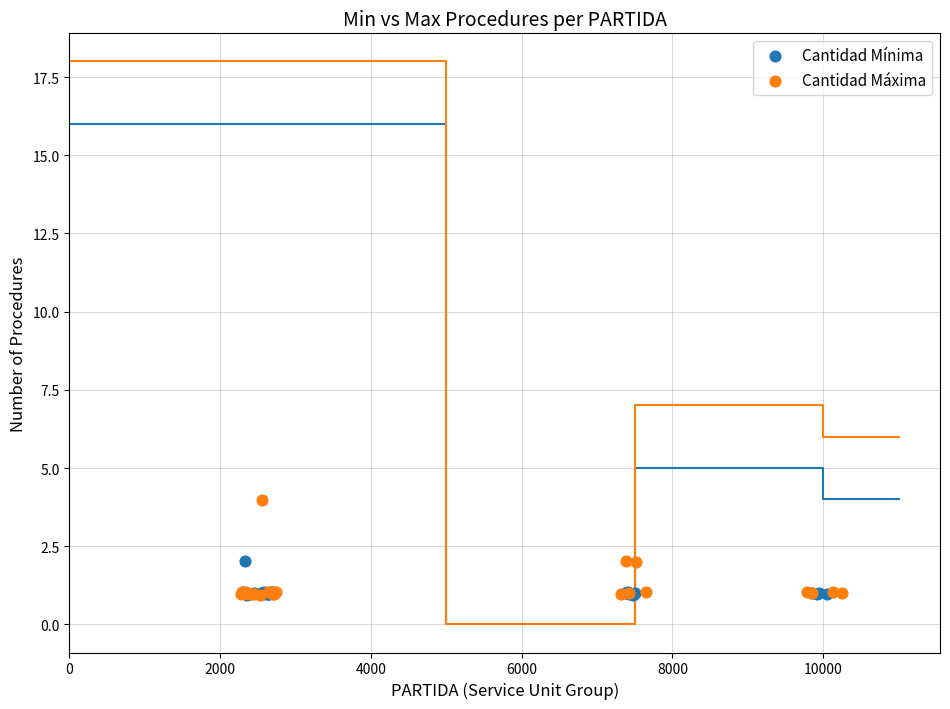

Which series reaches the maximum Y coordinate?

Cantidad Máxima